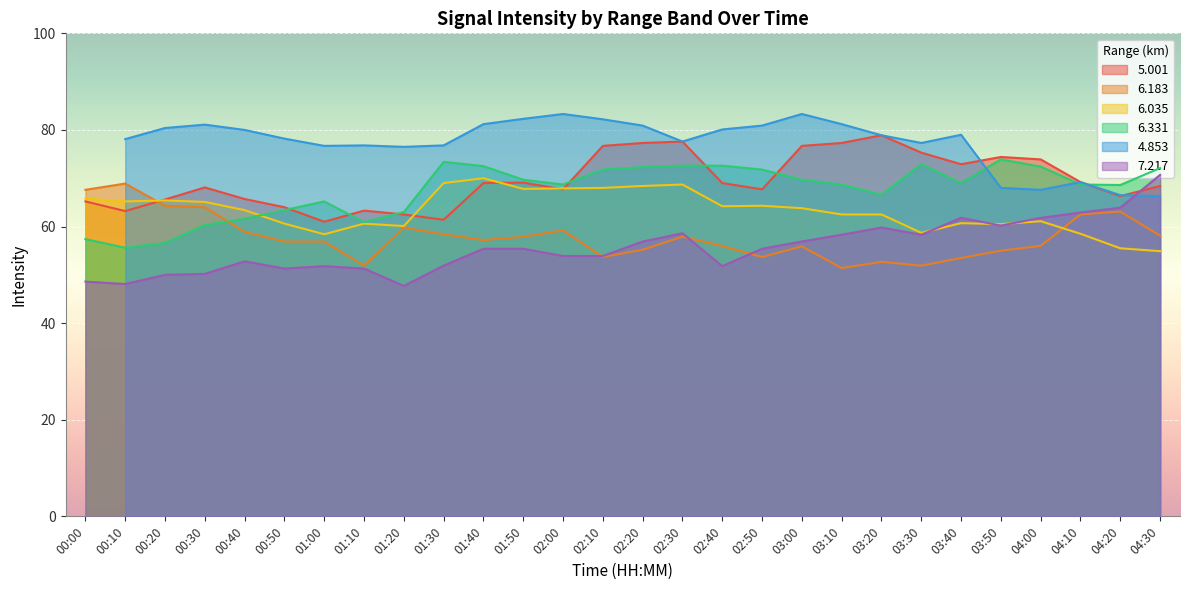

Where is the first local maximum for   7.217?

00:40